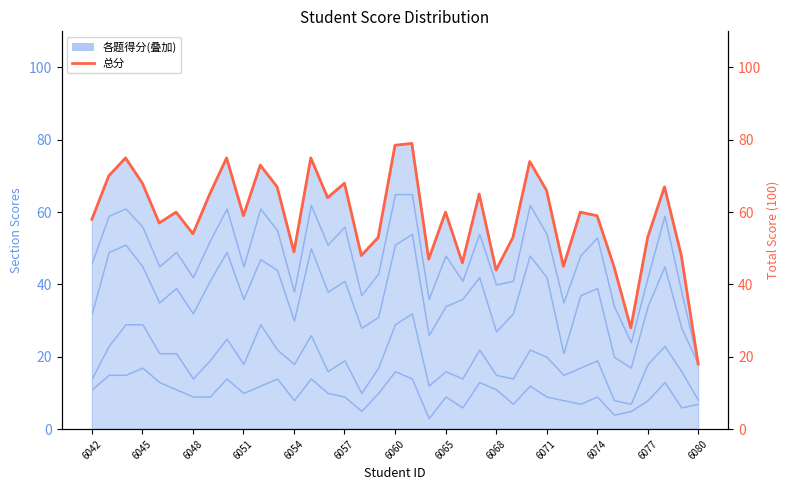

What is the change in value from 13 to 32?

-47.0